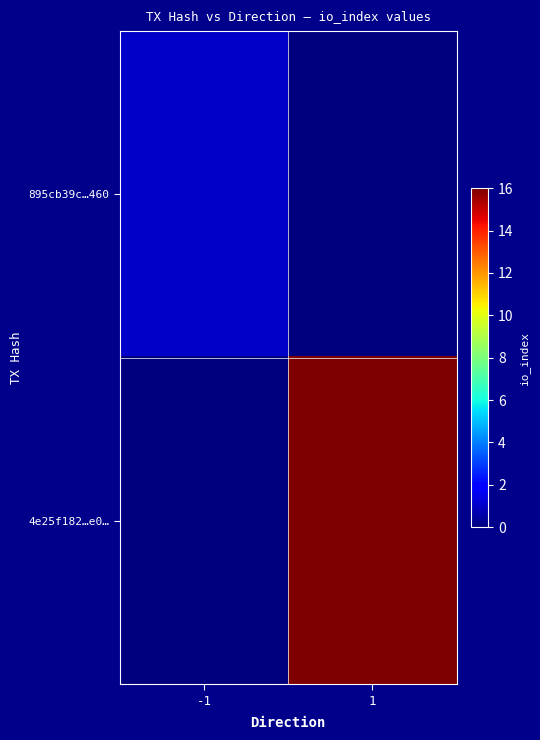

What is the total value across all series at 1?

16